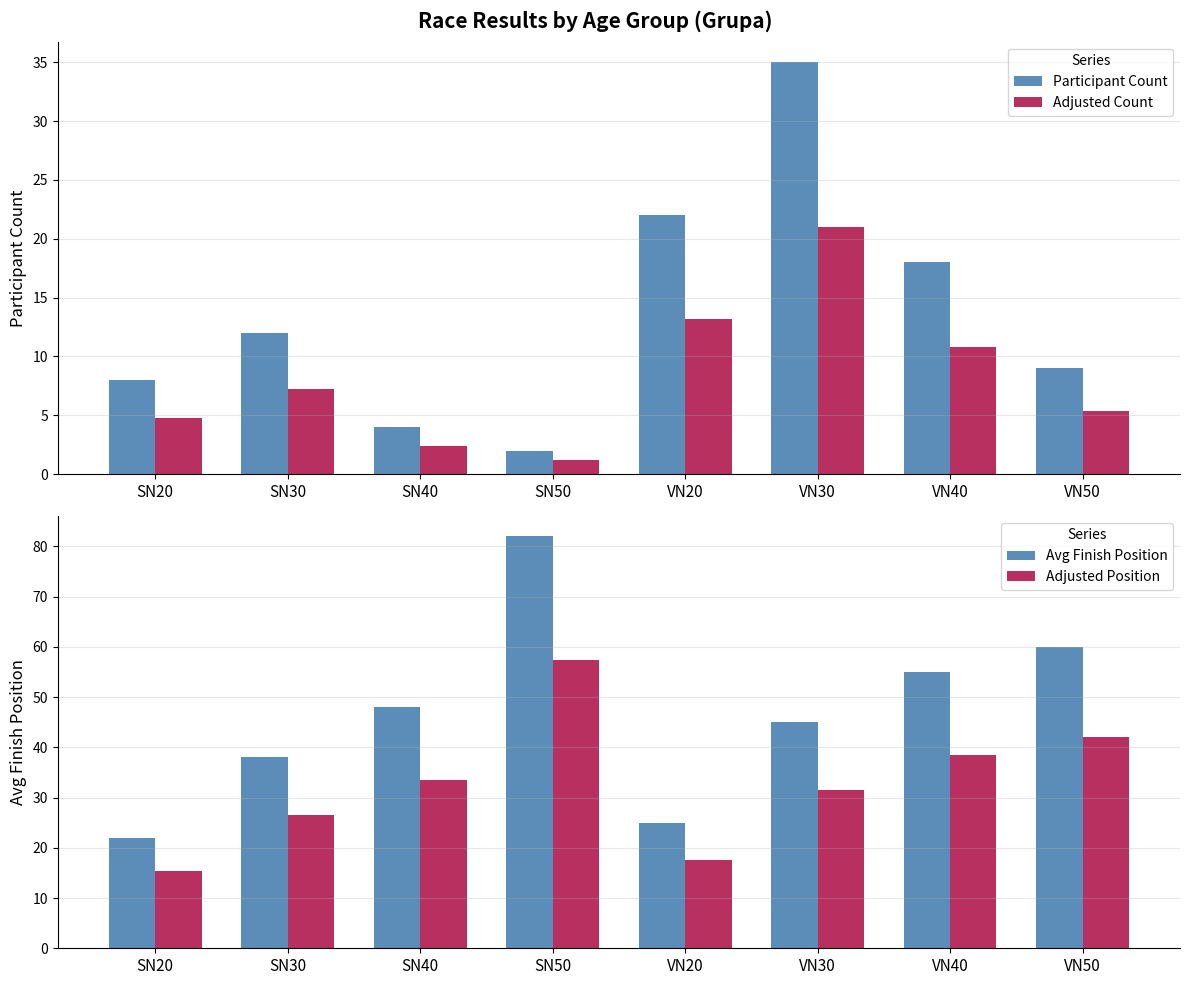

Reading left to right, what are all the values shown in this chart?

Participant Count: SN20=8.0	SN30=12.0	SN40=4.0	SN50=2.0	VN20=22.0	VN30=35.0	VN40=18.0	VN50=9.0
Adjusted Count: SN20=4.8	SN30=7.2	SN40=2.4	SN50=1.2	VN20=13.2	VN30=21.0	VN40=10.8	VN50=5.4
Avg Finish Position: SN20=22.0	SN30=38.0	SN40=48.0	SN50=82.0	VN20=25.0	VN30=45.0	VN40=55.0	VN50=60.0
Adjusted Position: SN20=15.4	SN30=26.6	SN40=33.6	SN50=57.4	VN20=17.5	VN30=31.5	VN40=38.5	VN50=42.0